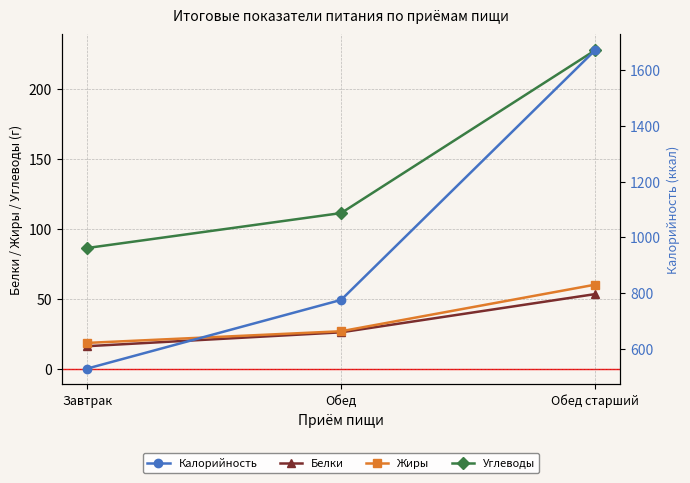

Which series changed the most between Завтрак and Обед?

Калорийность